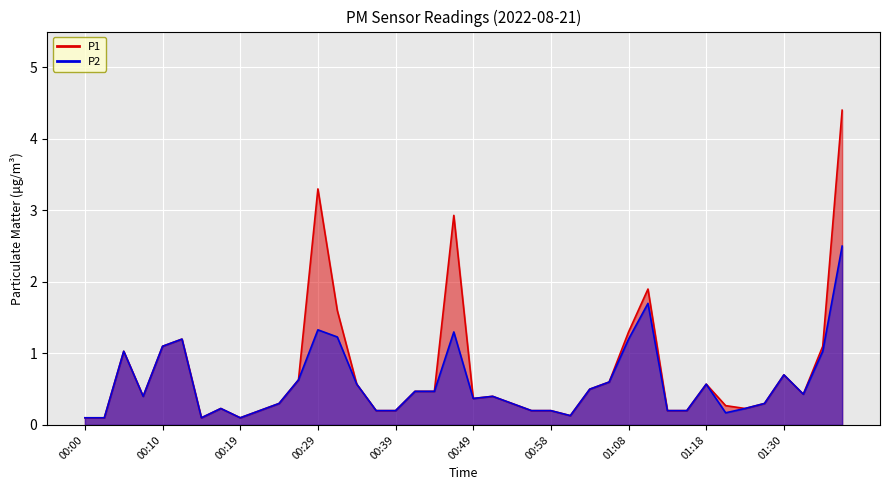

Reading left to right, list all the values displayed in this chart.

P1: 00:00=0.1	00:02=0.1	00:05=1.0	00:07=0.4	00:10=1.1	00:12=1.2	00:14=0.1	00:17=0.2	00:19=0.1	00:22=0.2	00:24=0.3	00:27=0.6	00:29=3.3	00:32=1.6	00:34=0.6	00:36=0.2	00:39=0.2	00:41=0.5	00:44=0.5	00:46=2.9	00:49=0.4	00:51=0.4	00:54=0.3	00:56=0.2	00:58=0.2	01:01=0.1	01:03=0.5	01:06=0.6	01:08=1.3	01:11=1.9	01:13=0.2	01:16=0.2	01:18=0.6	01:23=0.3	01:25=0.2	01:28=0.3	01:30=0.7	01:33=0.4	01:35=1.1	01:38=4.4
P2: 00:00=0.1	00:02=0.1	00:05=1.0	00:07=0.4	00:10=1.1	00:12=1.2	00:14=0.1	00:17=0.2	00:19=0.1	00:22=0.2	00:24=0.3	00:27=0.6	00:29=1.3	00:32=1.2	00:34=0.6	00:36=0.2	00:39=0.2	00:41=0.5	00:44=0.5	00:46=1.3	00:49=0.4	00:51=0.4	00:54=0.3	00:56=0.2	00:58=0.2	01:01=0.1	01:03=0.5	01:06=0.6	01:08=1.2	01:11=1.7	01:13=0.2	01:16=0.2	01:18=0.6	01:23=0.2	01:25=0.2	01:28=0.3	01:30=0.7	01:33=0.4	01:35=1.0	01:38=2.5